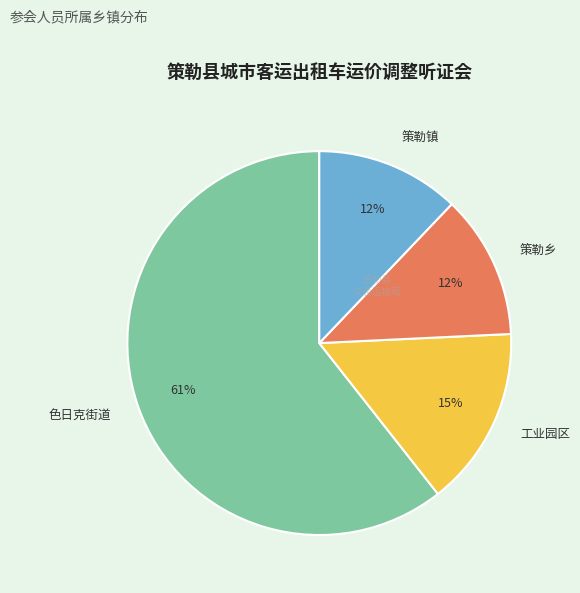

To the nearest percent, what portion does 策勒乡 represent?

12%